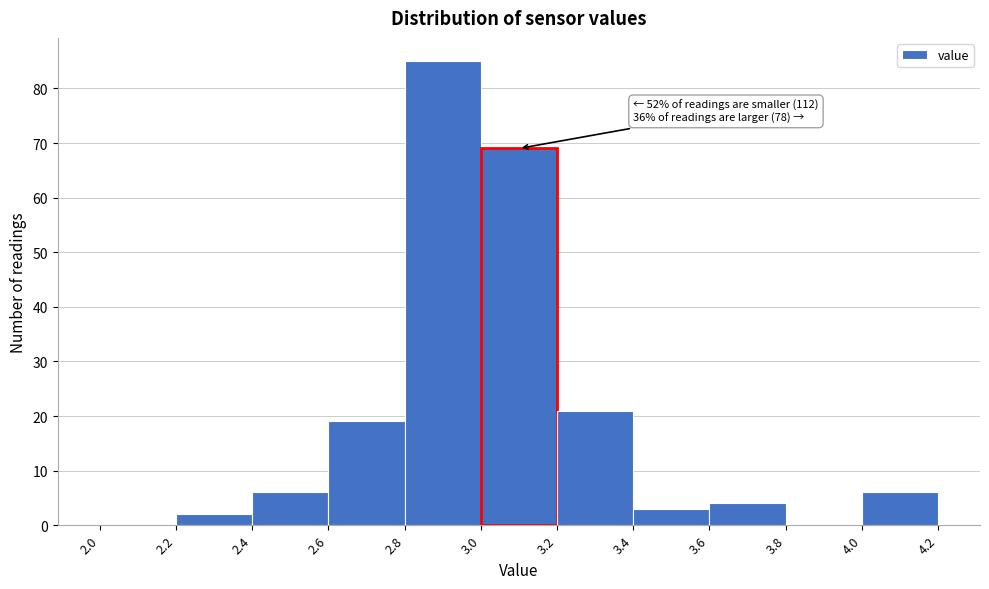

Which range on the x-axis has the tallest bar?

2.8 to 3.0